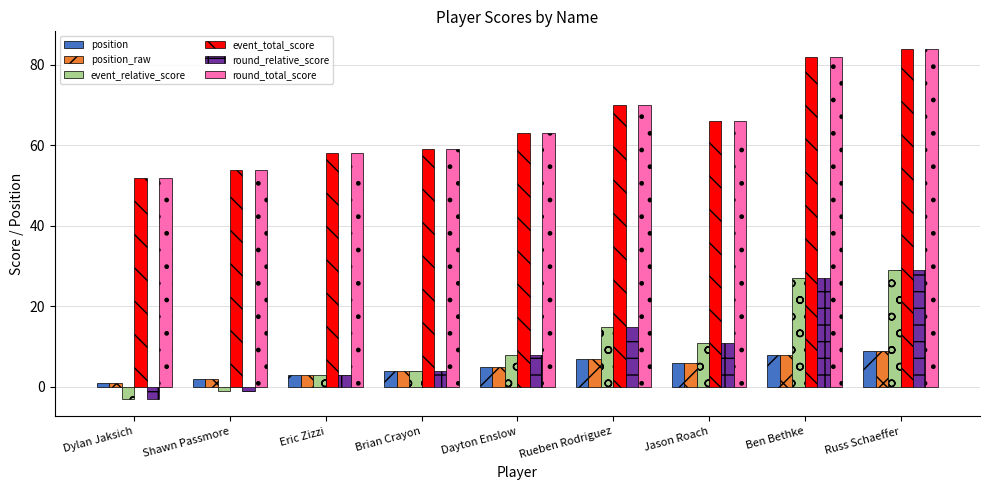

How many data points in event_relative_score are less than 8?

4